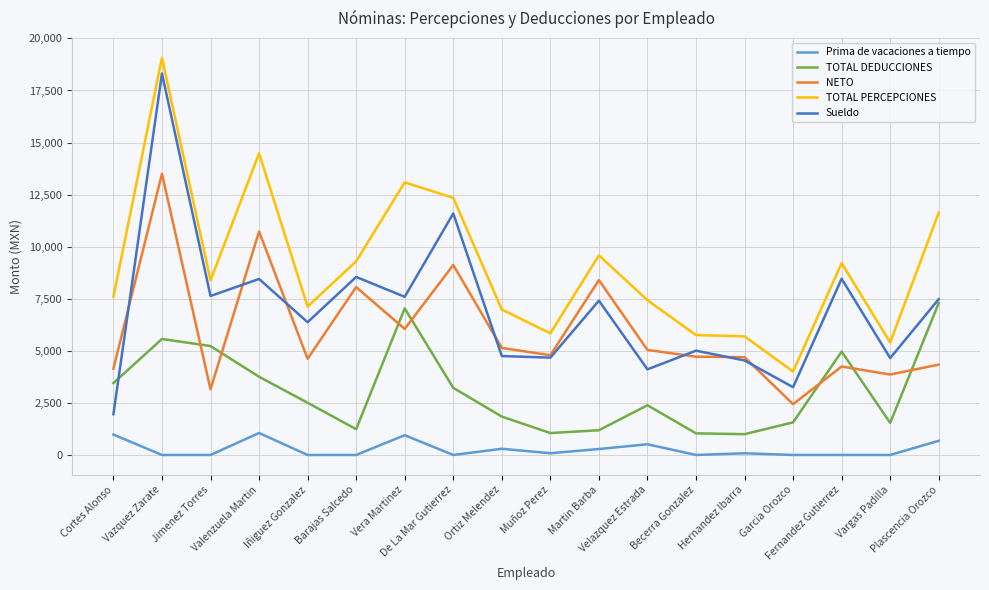

Rank the series at Iñiguez Gonzalez from lowest to highest value.

Prima de vacaciones a tiempo, TOTAL DEDUCCIONES, NETO, Sueldo, TOTAL PERCEPCIONES